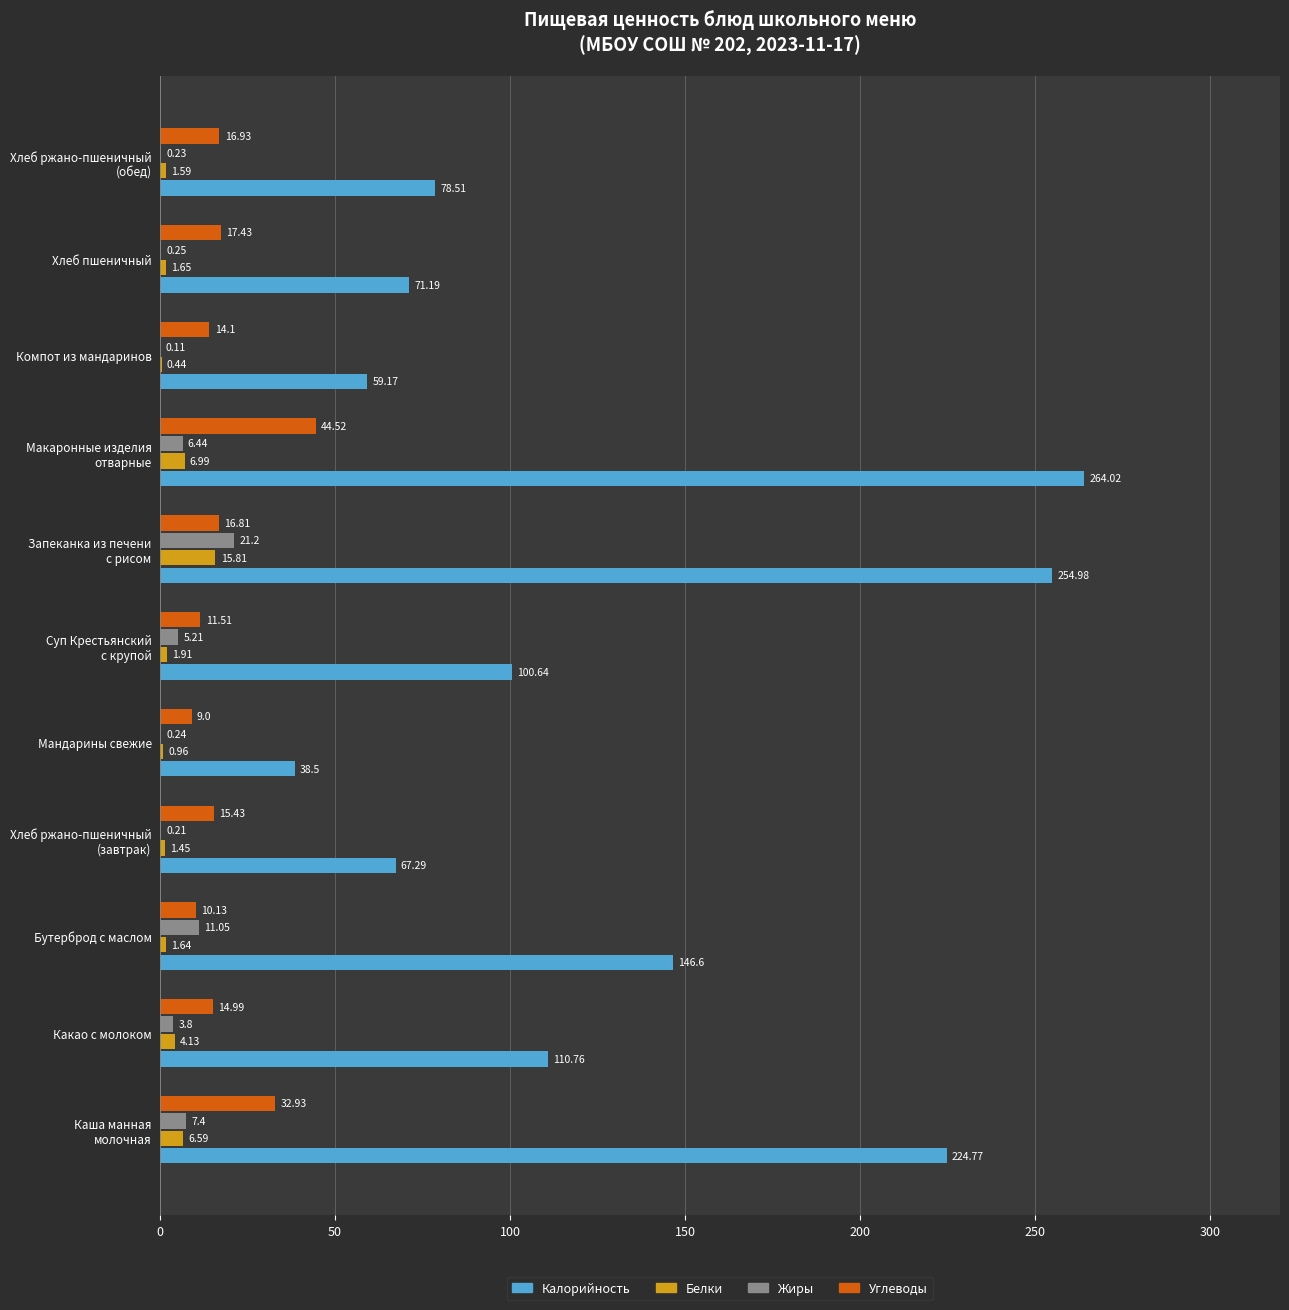

At which category is the sum across all series the highest?

Макаронные изделия
отварные